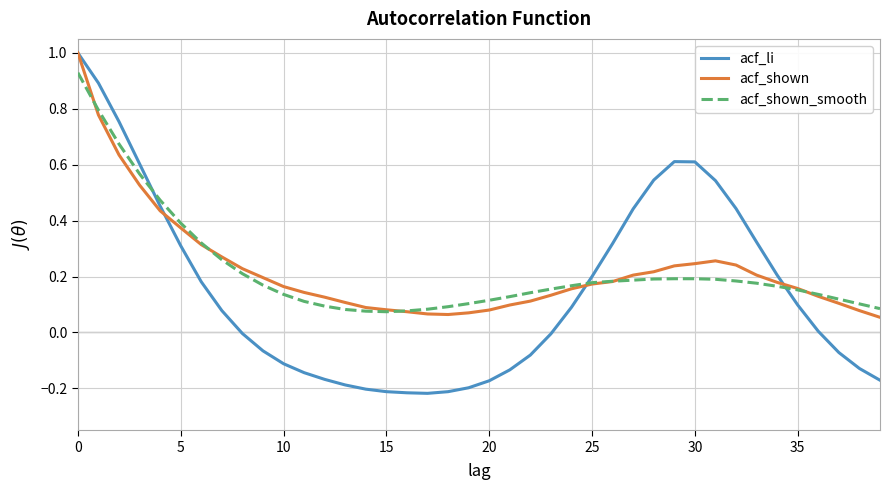

What is the greatest value displayed?

1.0